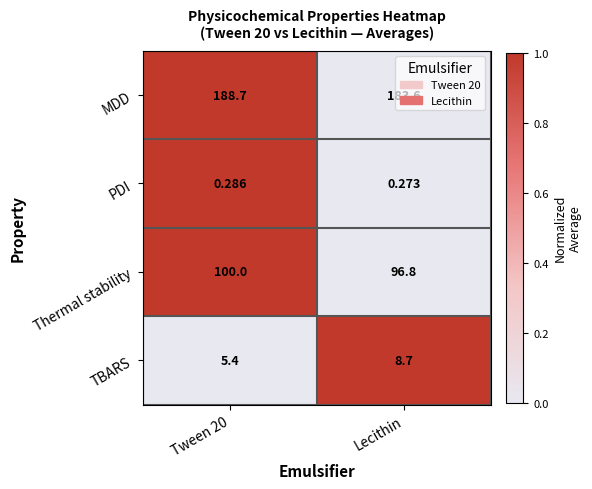

Rank the series by their maximum value, from highest to lowest.

MDD, Thermal stability, TBARS, PDI